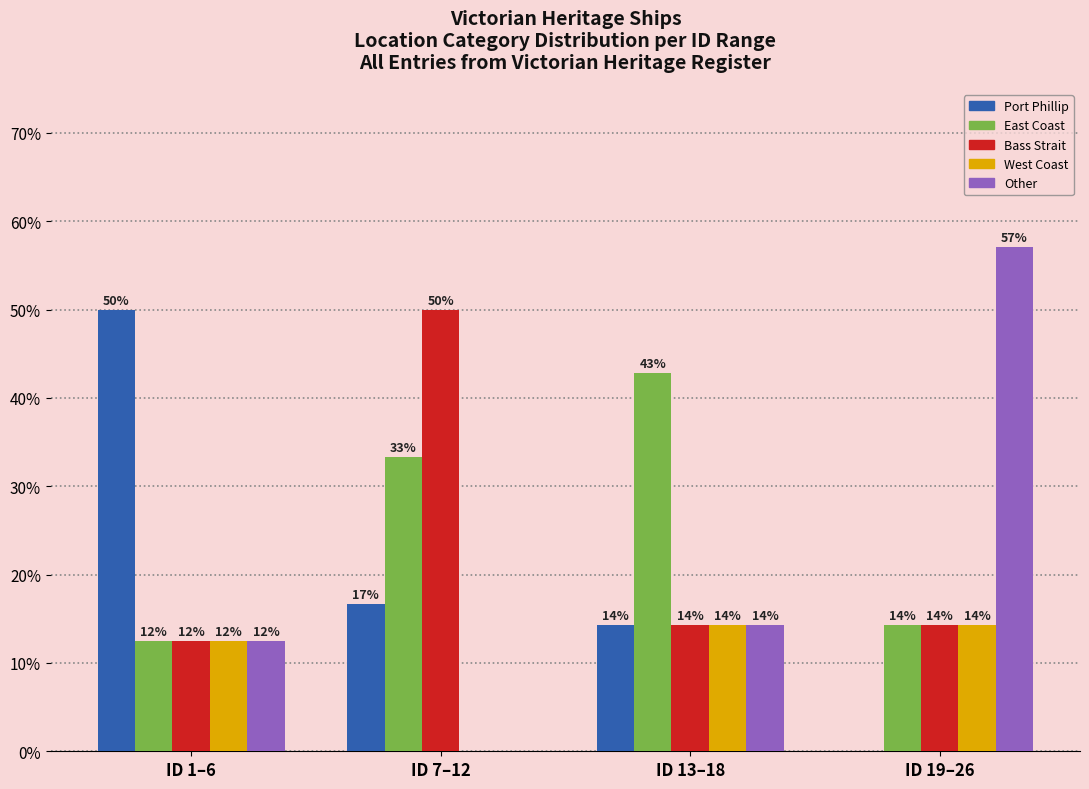

What are all the series names shown in the legend?

Port Phillip, East Coast, Bass Strait, West Coast, Other